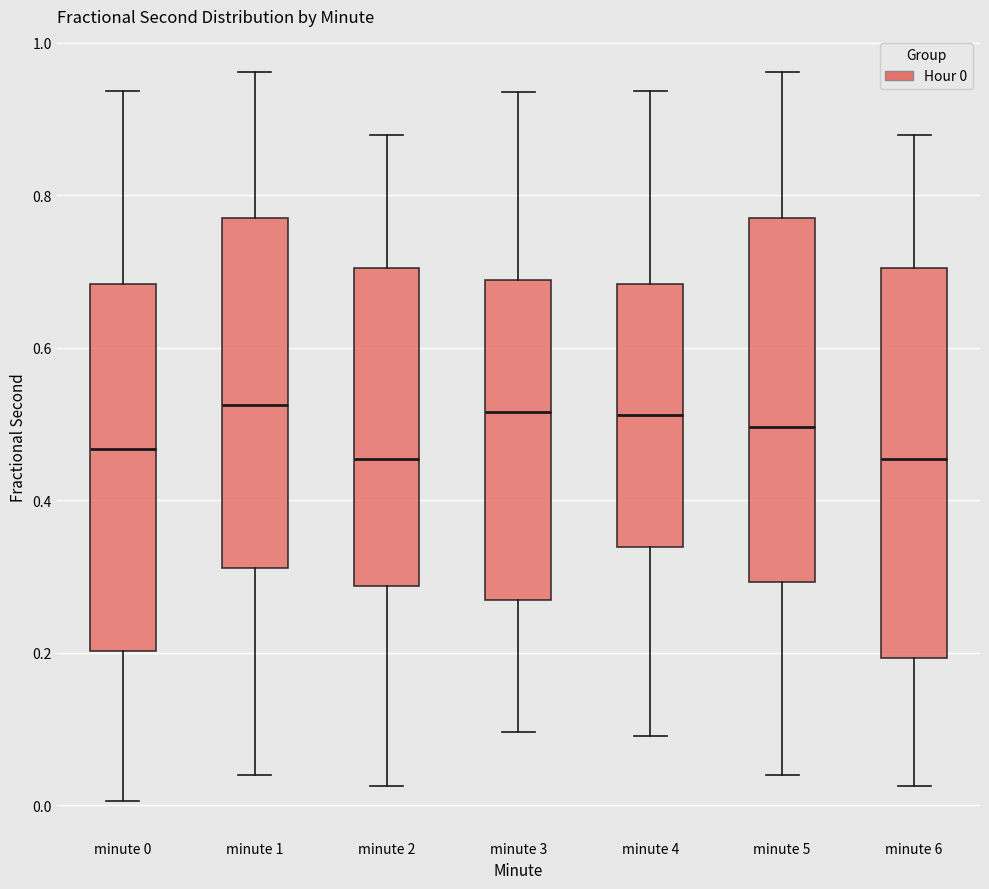

Which box is the tallest, from its lower edge to its upper edge?

minute 6